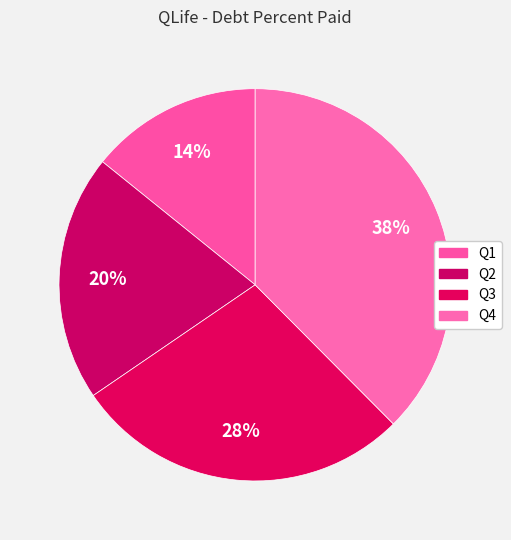

What percentage do Q2 and Q3 together represent?

48.3%